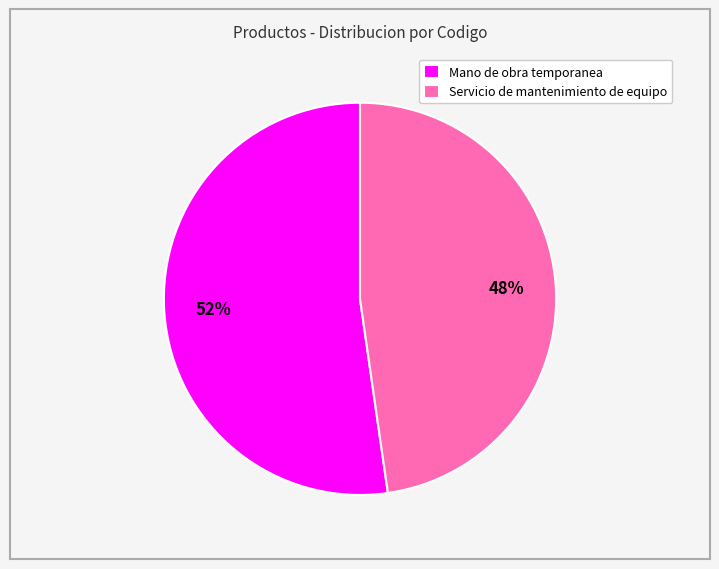

Which has a higher value, Mano de obra temporanea or Servicio de mantenimiento de equipo?

Mano de obra temporanea